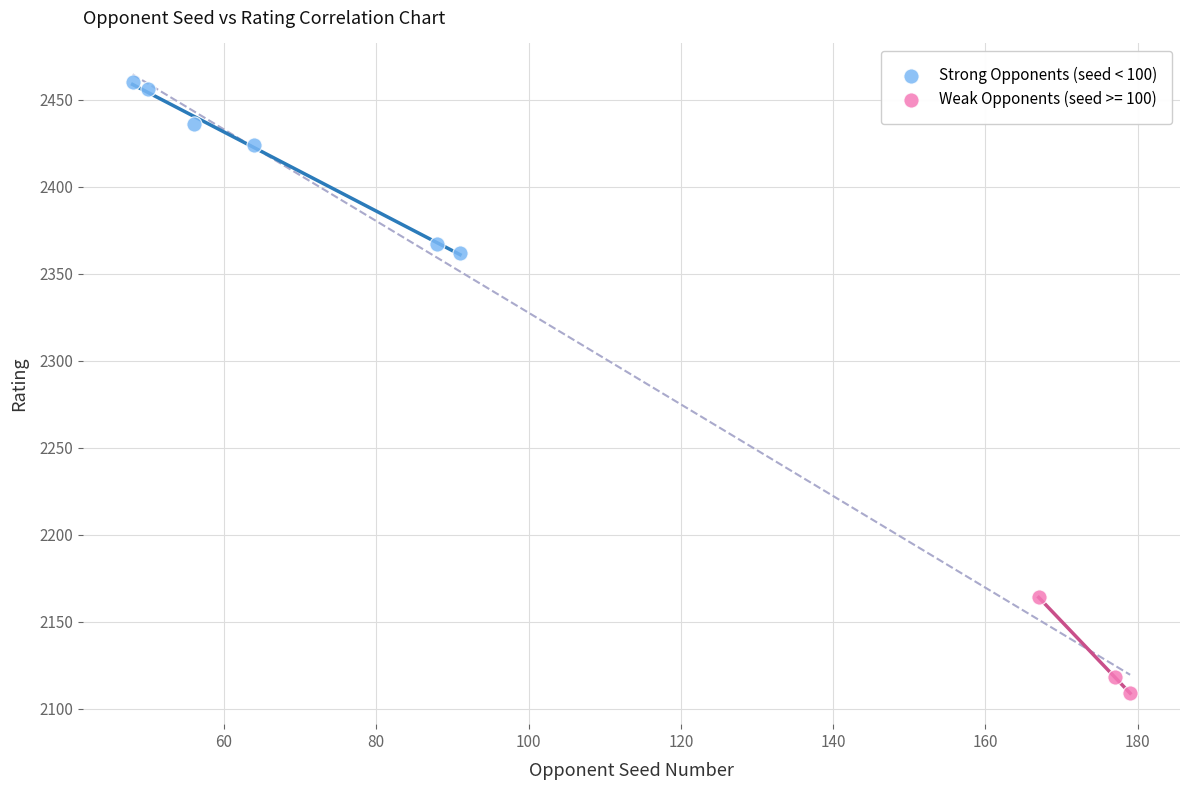

Which series reaches the maximum Y coordinate?

Strong Opponents (seed < 100)